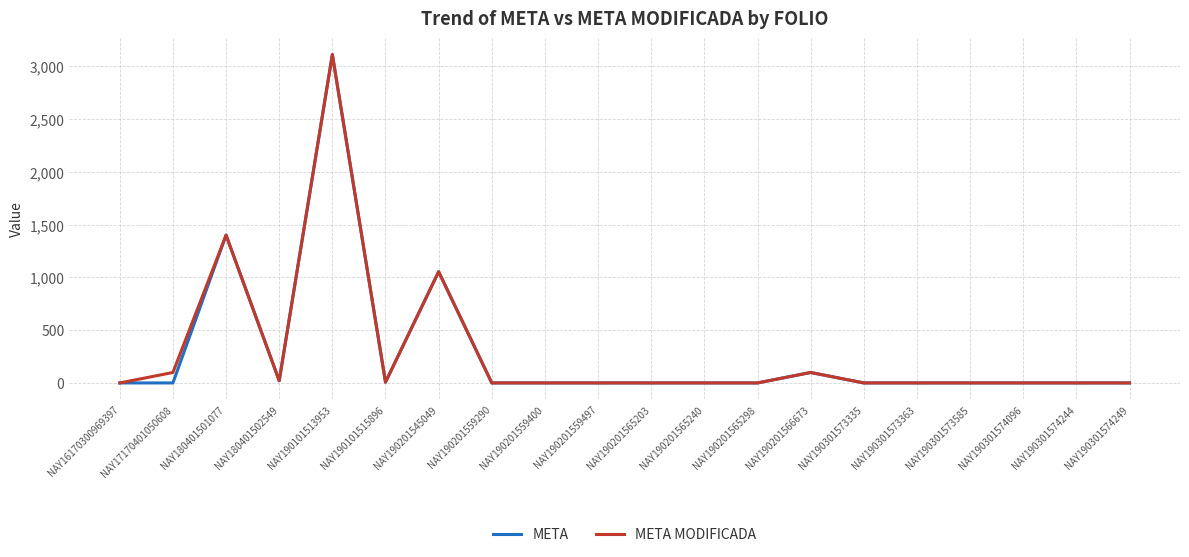

True or false: META has a value of 1054.0 at NAY190201545049.

True